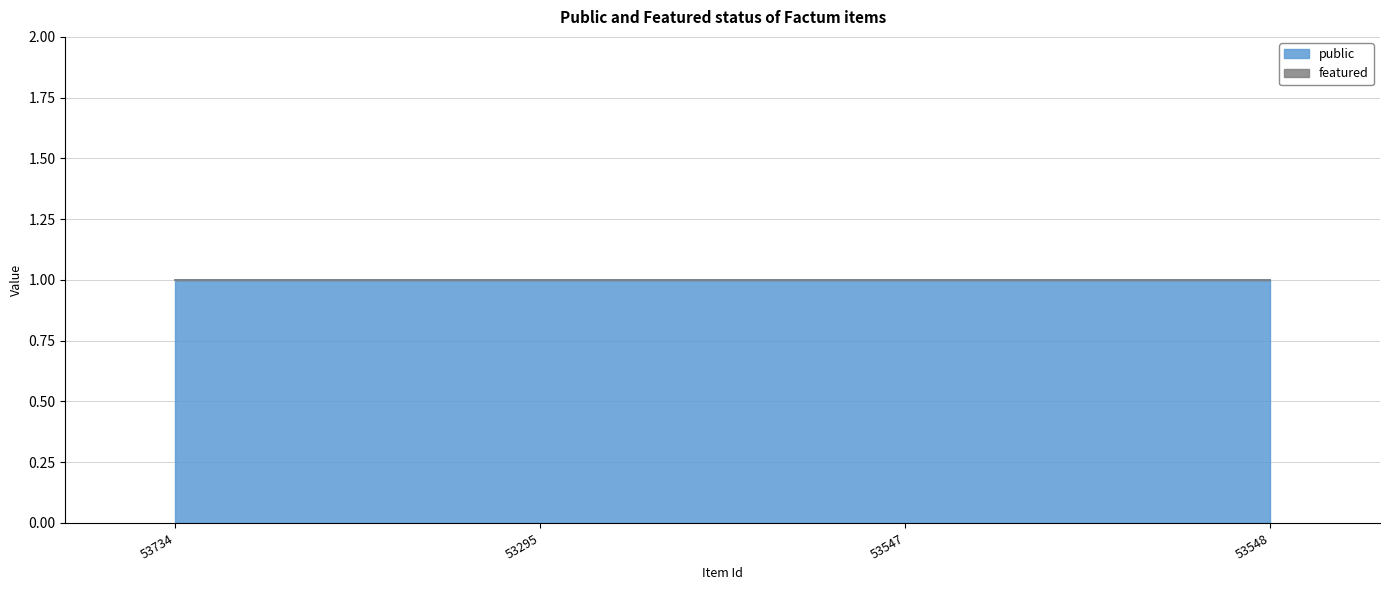

Rank the categories by featured value from highest to lowest.

53734, 53295, 53547, 53548